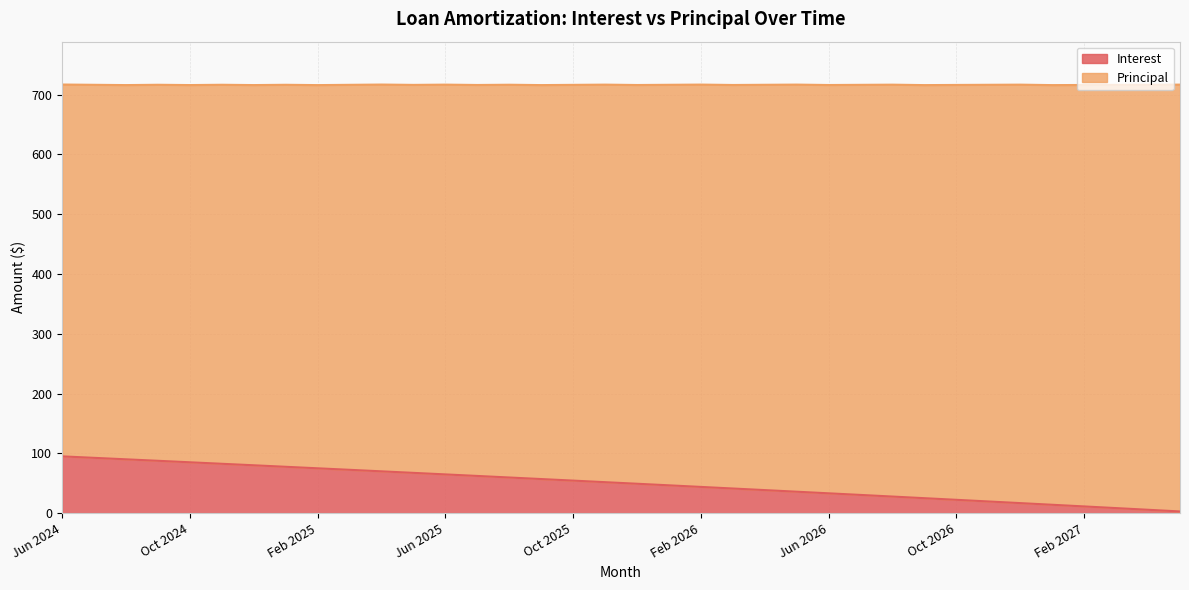

What is the difference between the maximum and minimum values?

92.2